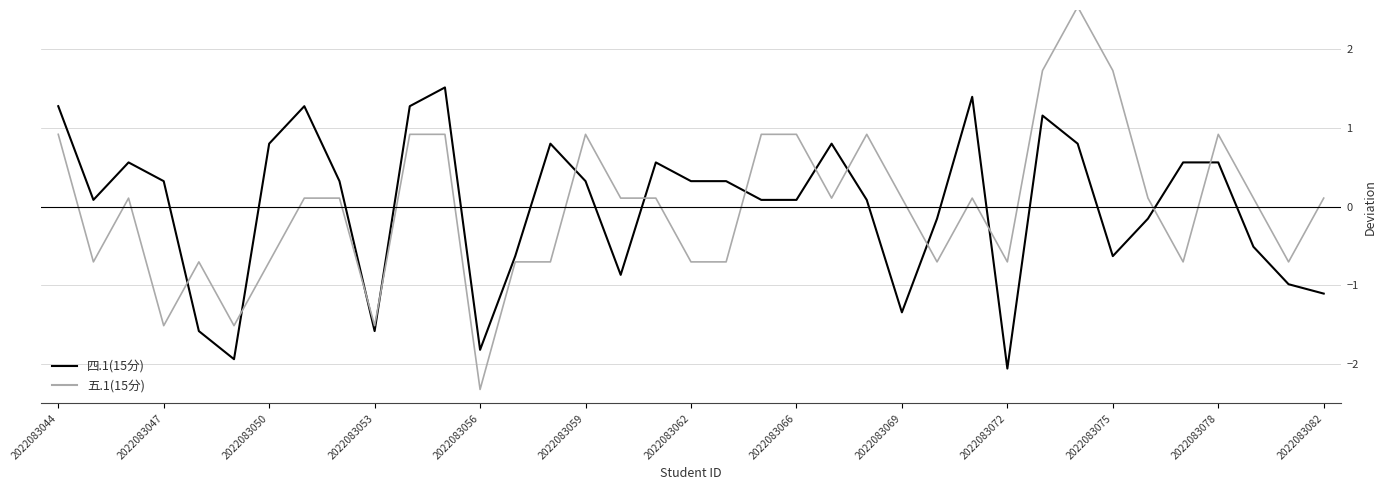

After their last crossing, which series has the higher values: 四.1(15分) or 五.1(15分)?

五.1(15分)